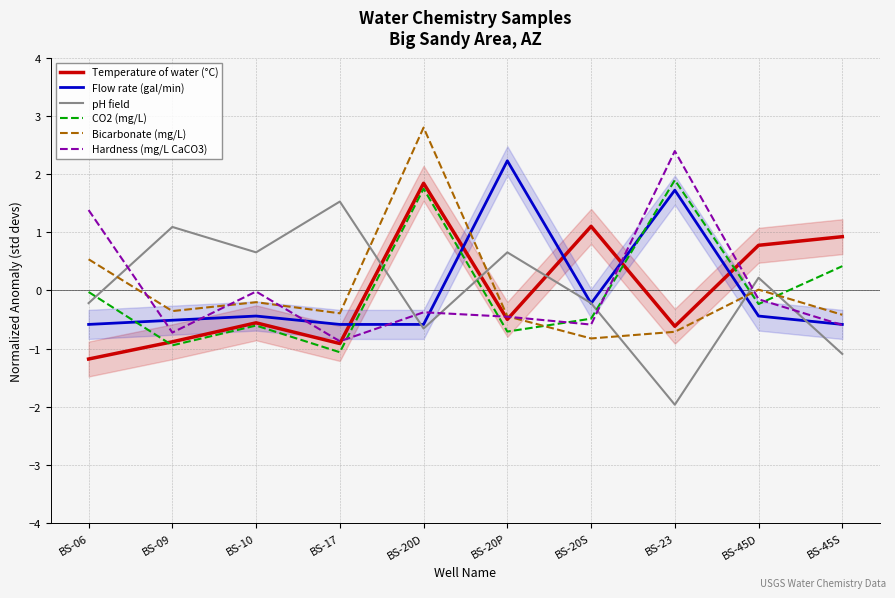

True or false: Hardness (mg/L CaCO3) has a value of 1.4 at BS-06.

True